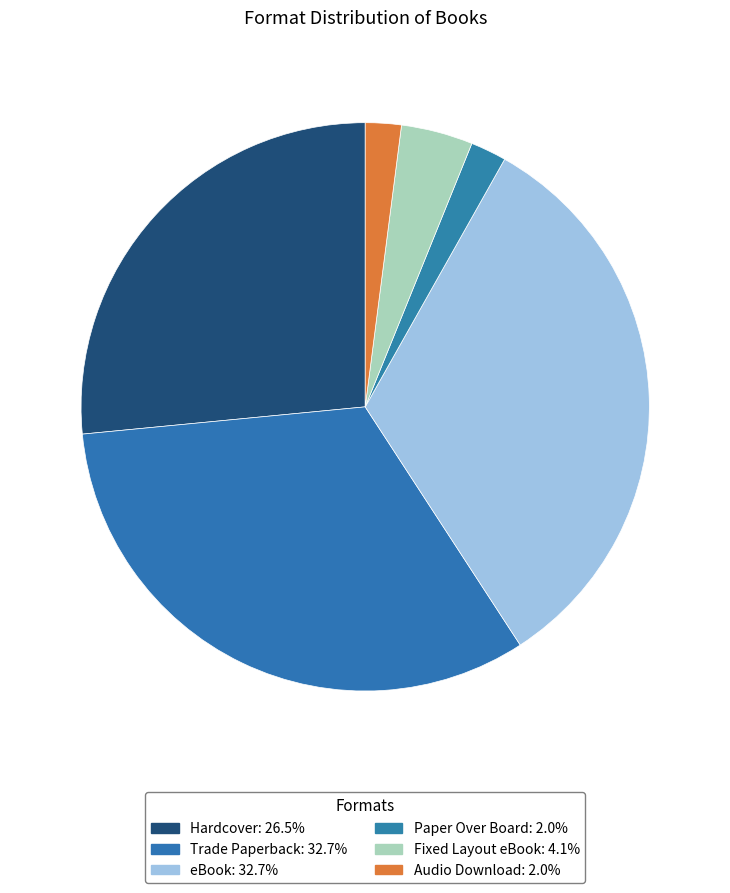

Which has a higher value, Paper Over Board or eBook?

eBook